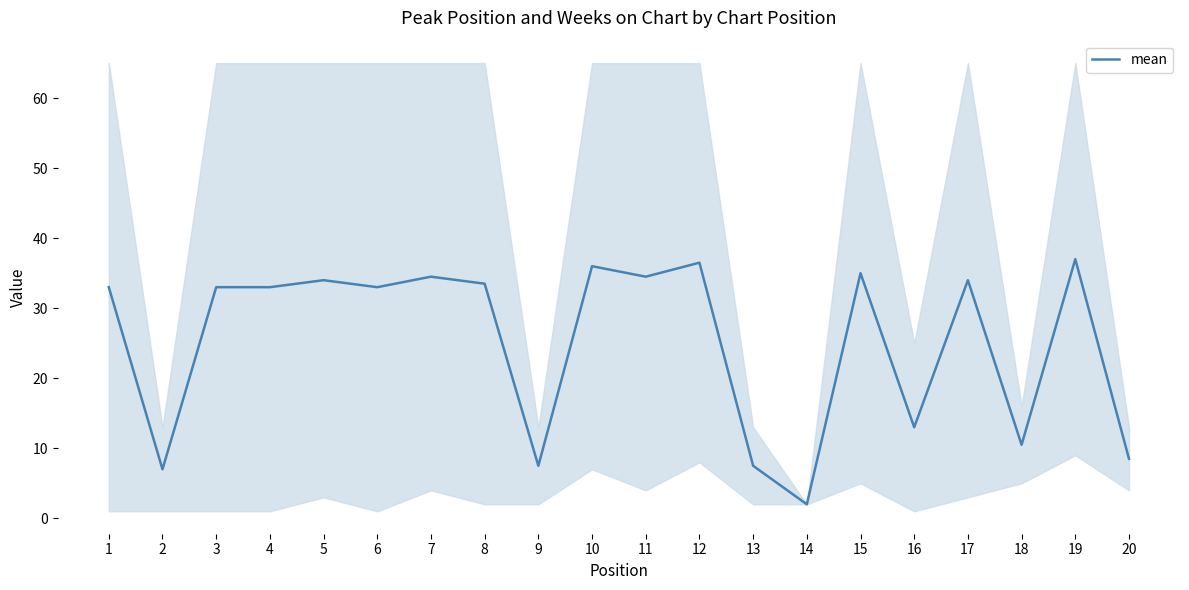

List the labels in order of value, largest first.

19, 12, 10, 15, 7, 11, 5, 17, 8, 1, 3, 4, 6, 16, 18, 20, 9, 13, 2, 14